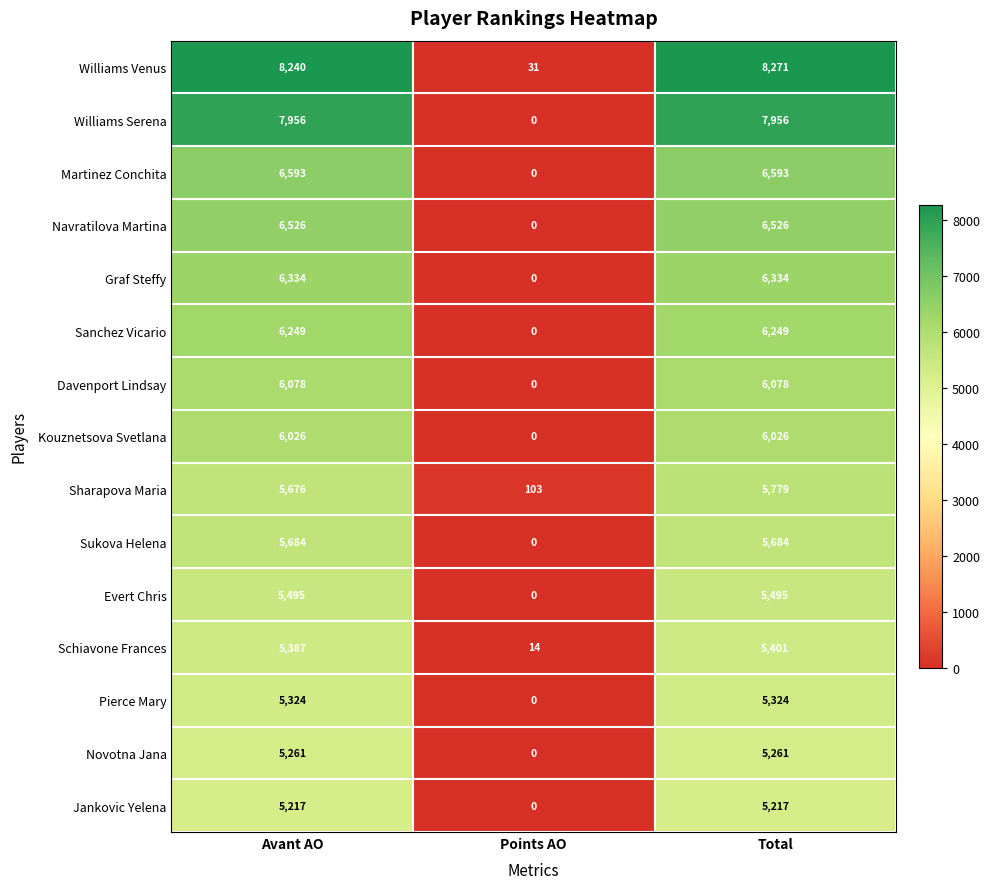

Which category has the highest value across all series?

Total